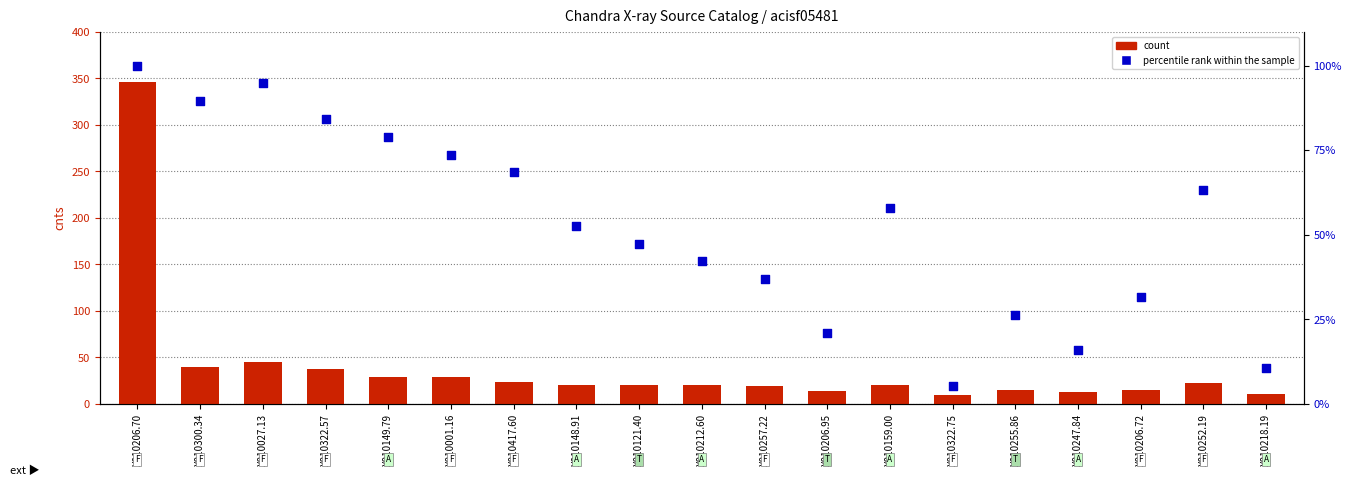

Which series has the widest spread of Y values?

count